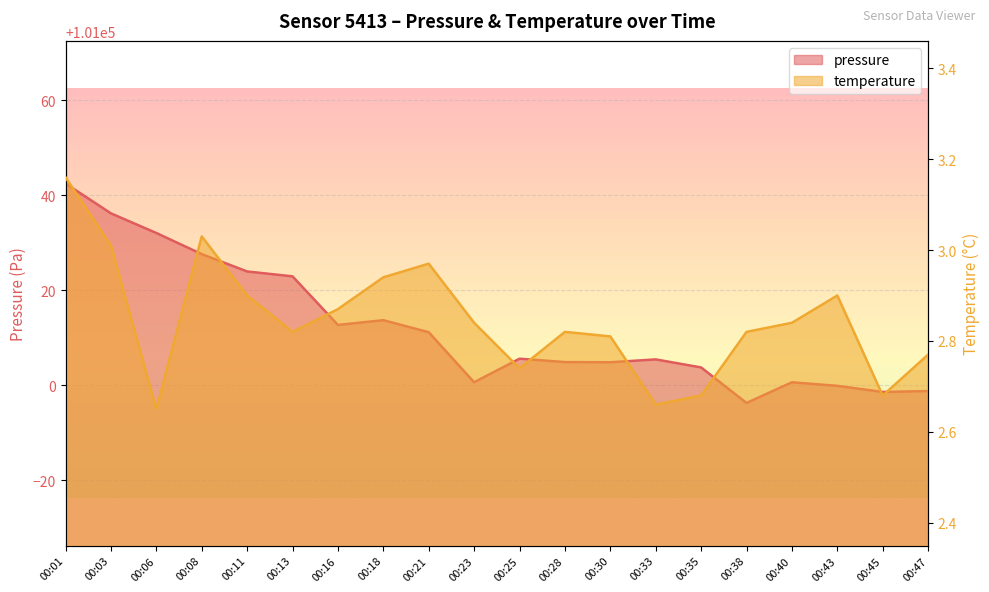

True or false: pressure and temperature intersect in this chart.

False